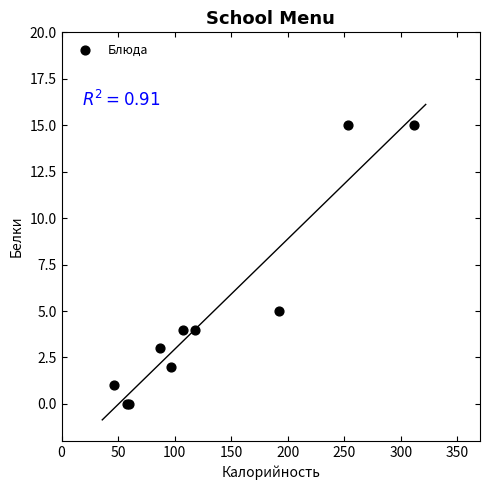

What Y value in the scatter plot is closest to 7?

5